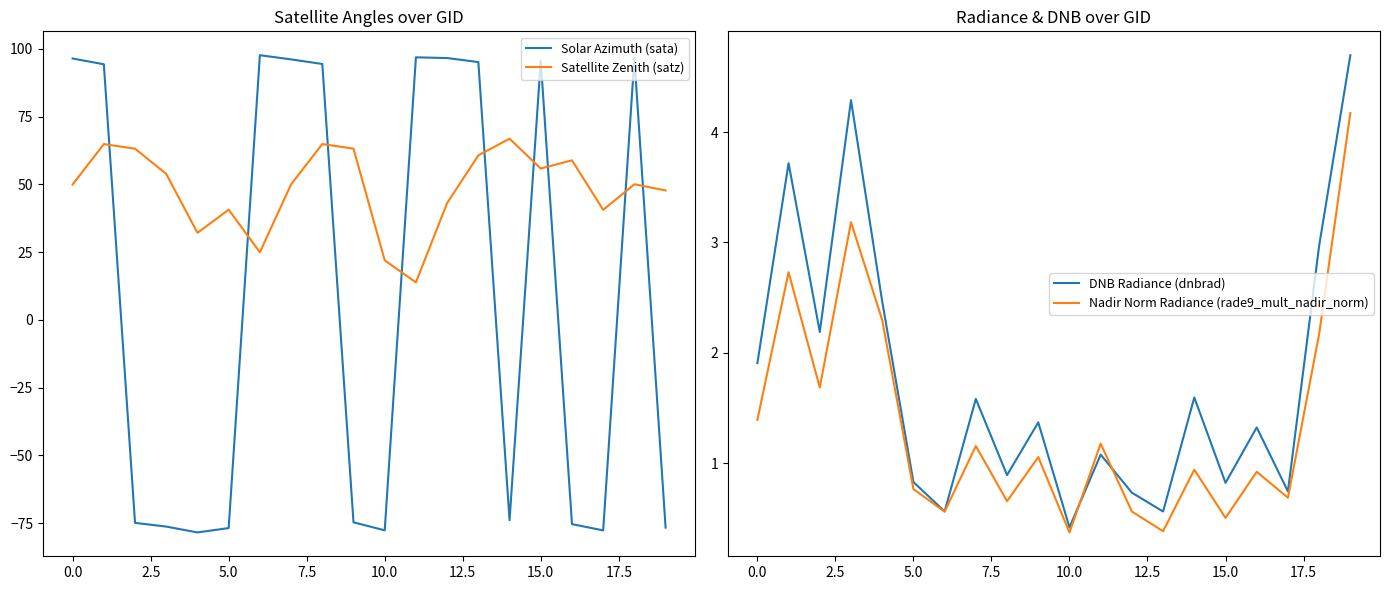

How many times do Solar Azimuth (sata) and Satellite Zenith (satz) cross each other?

9